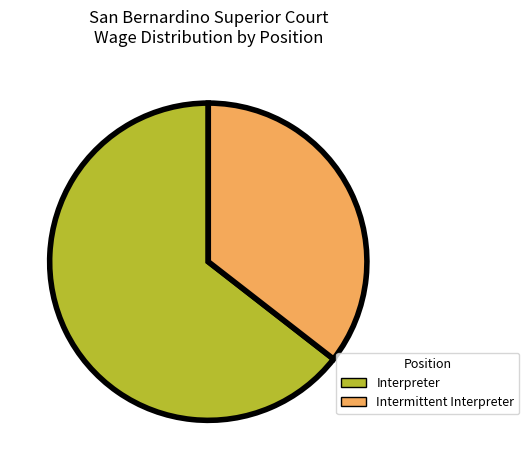

Does Intermittent Interpreter represent more than half of the total?

No